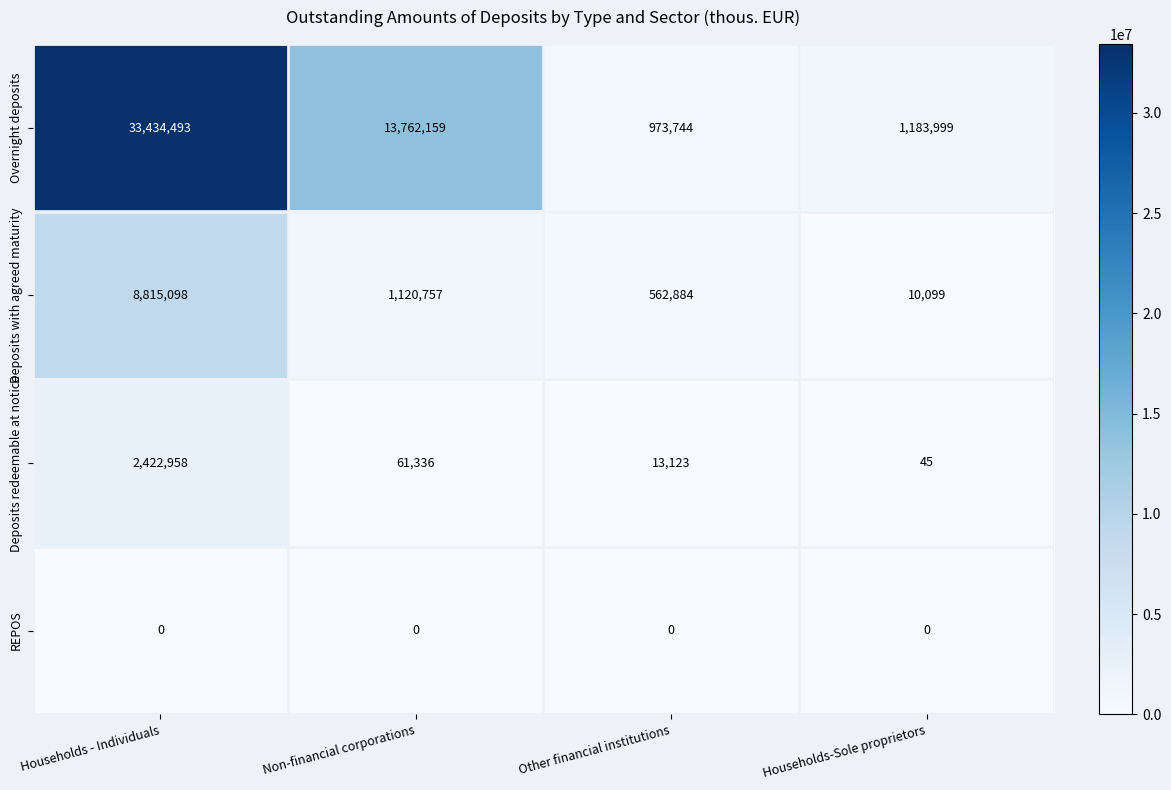

Is it true that Deposits redeemable at notice equals 45 at Households-Sole proprietors?

True